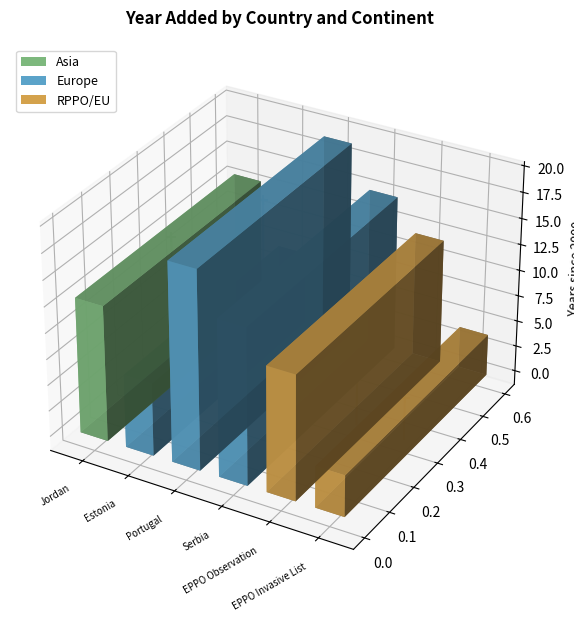

Which series contains the highest Y value?

Portugal (Europe)